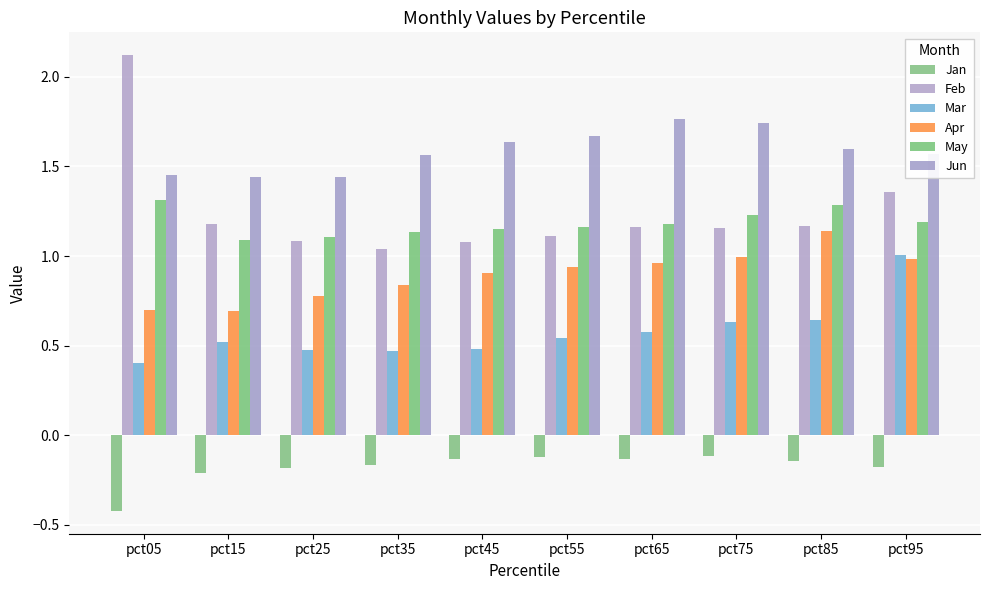

Does the chart contain any negative values?

Yes